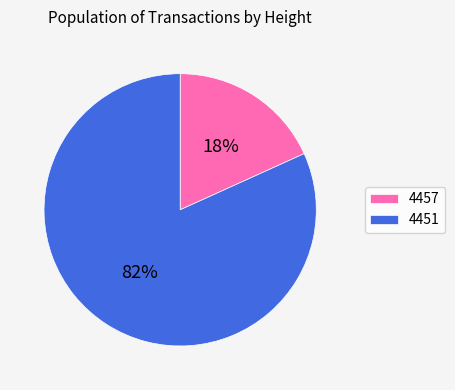

Approximately how many times larger is the value at 4457 compared to 4451?

0.2